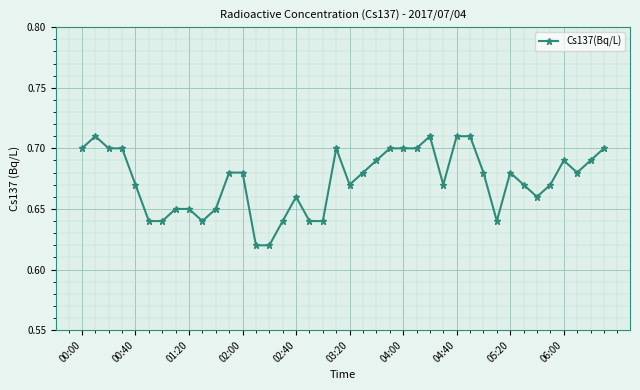

What is the sum of all values?

26.9